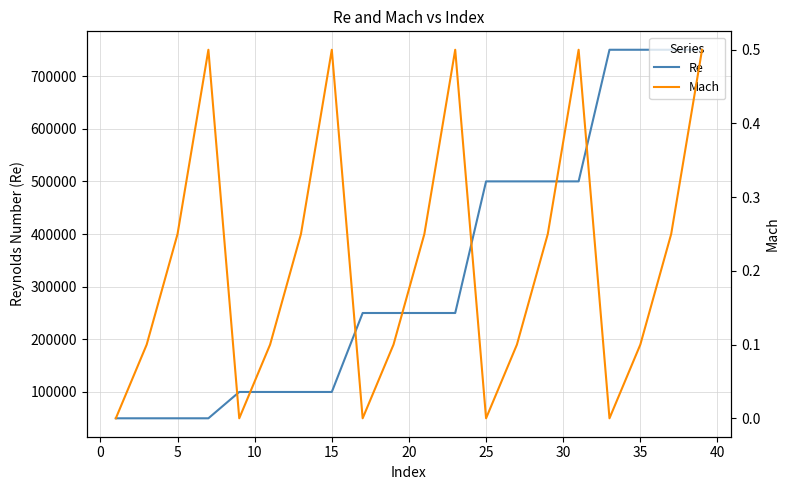

What is the lowest value of the Re series?

50000